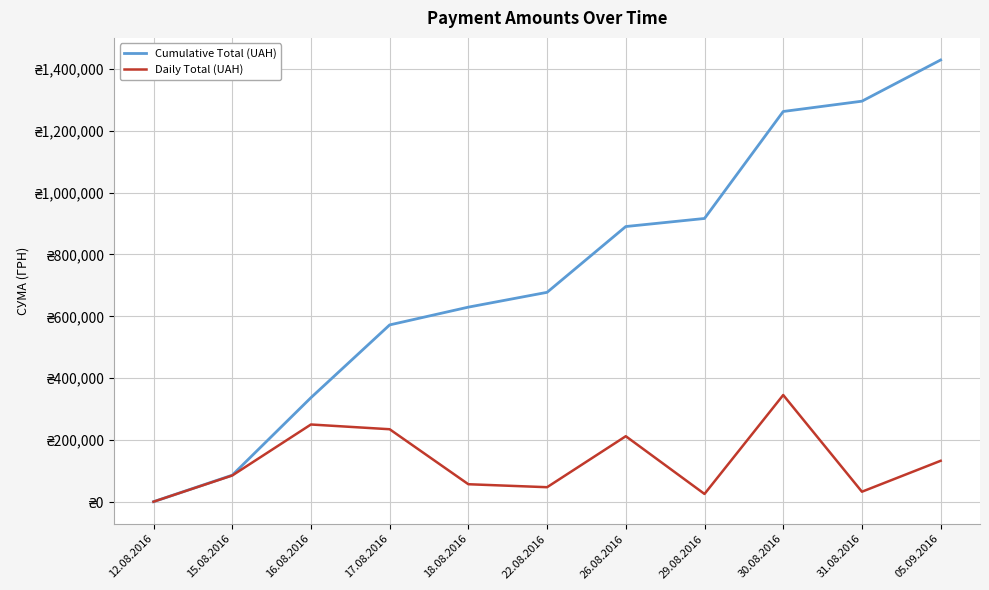

How many interior local valleys does the Daily Total (UAH) series have?

3